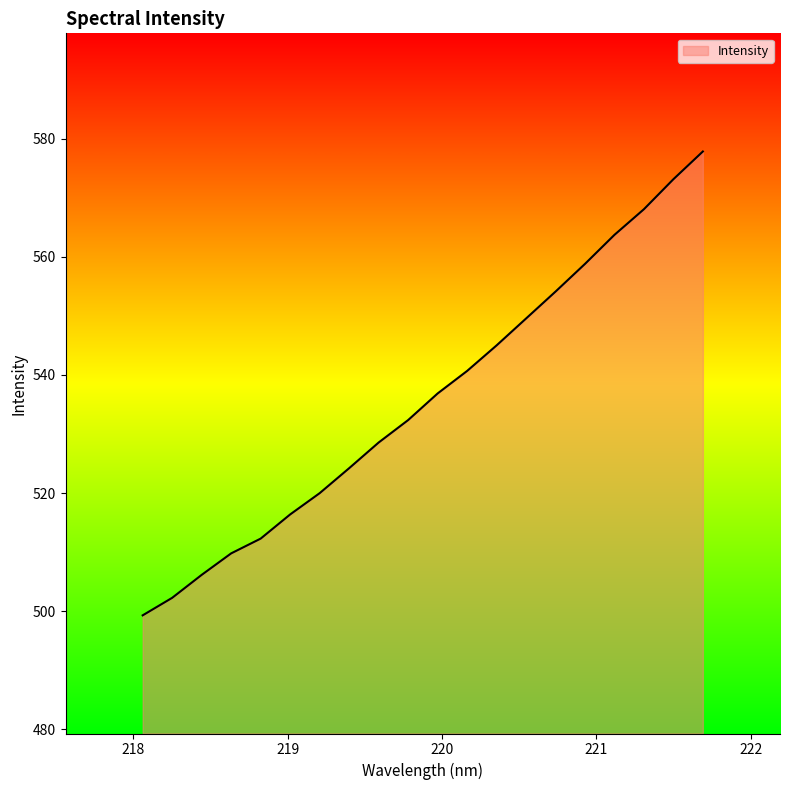

What is the smallest value displayed?

499.3